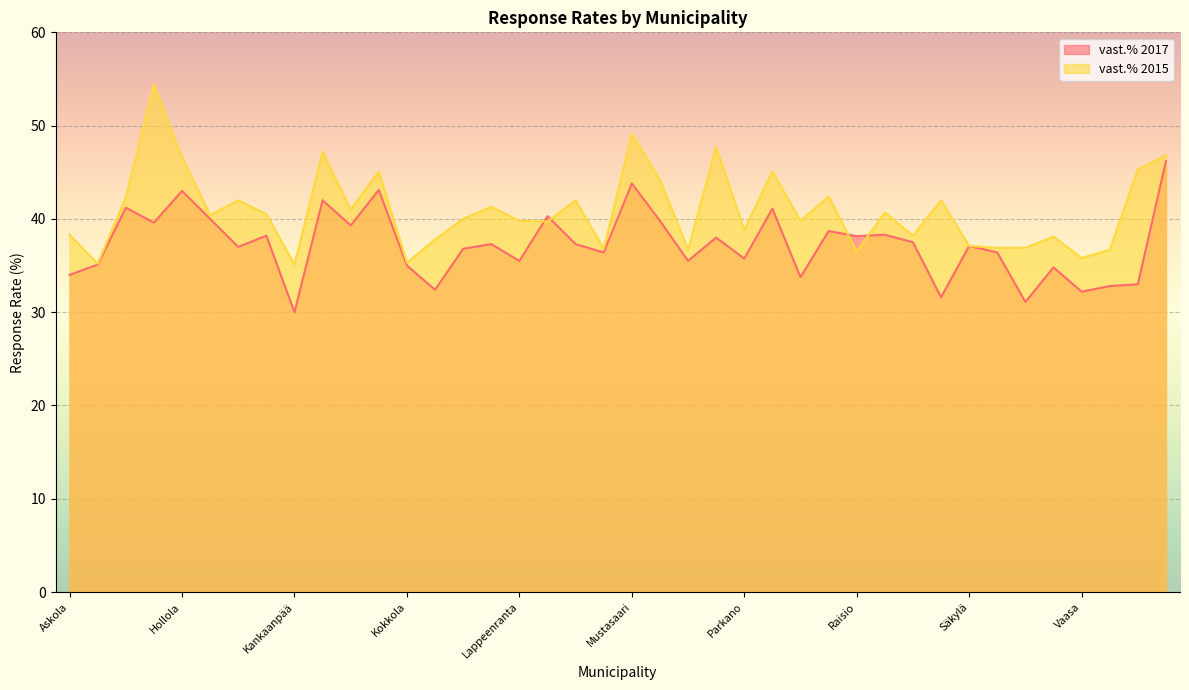

What is the label of the 39th point from the right?

Espoo